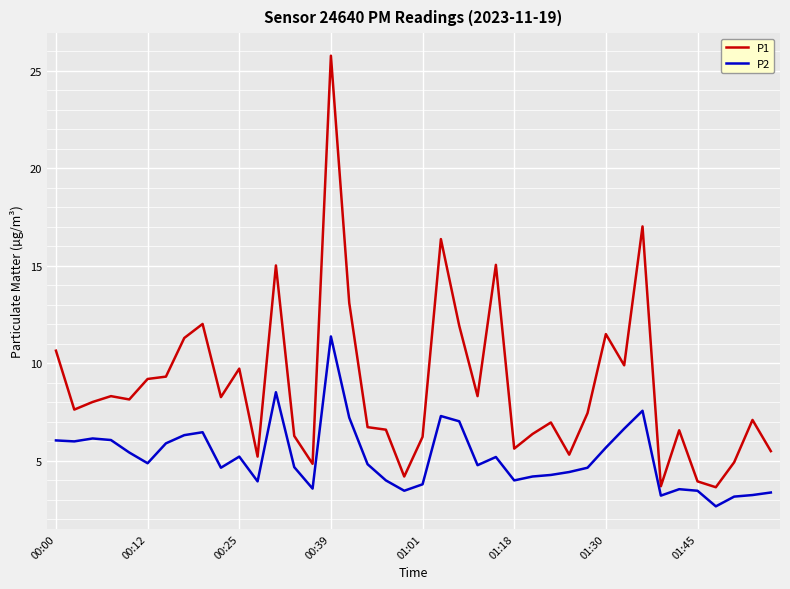

Which series has the largest range (max minus min)?

P1